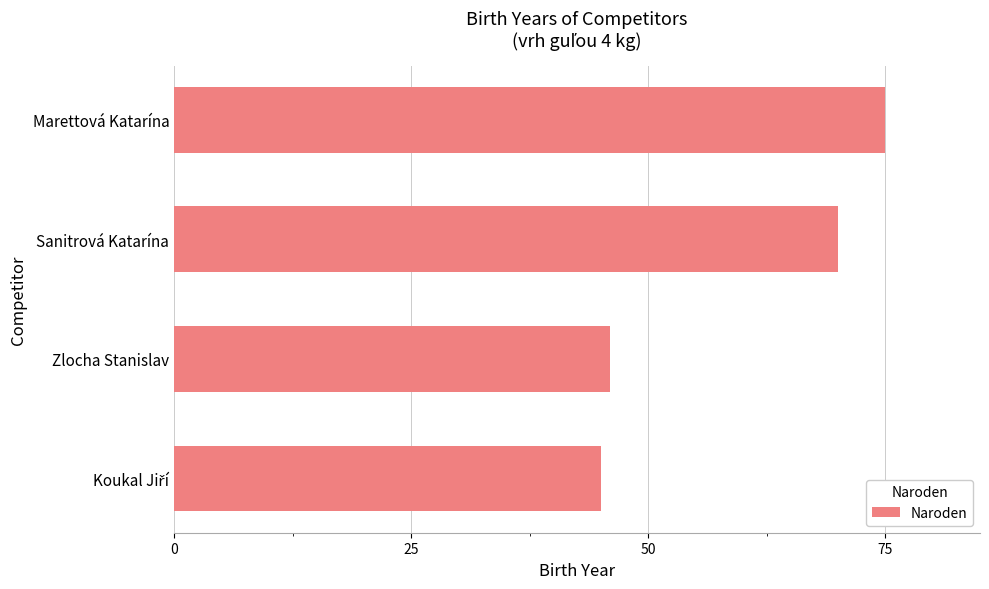

What is the minimum value shown in the chart?

45